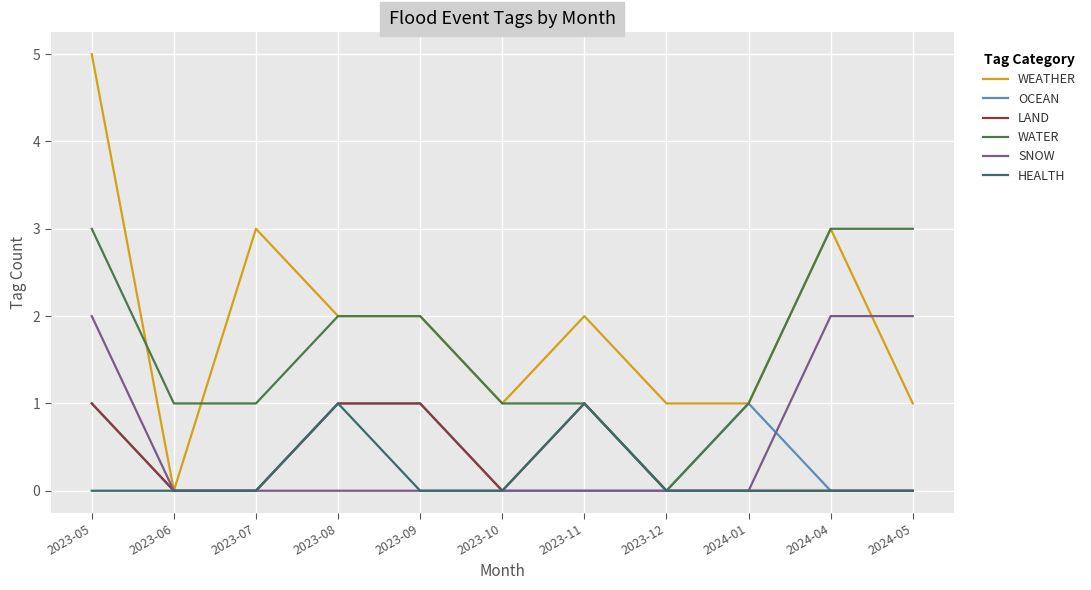

Rank the series at 2023-11 from lowest to highest value.

OCEAN, SNOW, LAND, WATER, HEALTH, WEATHER